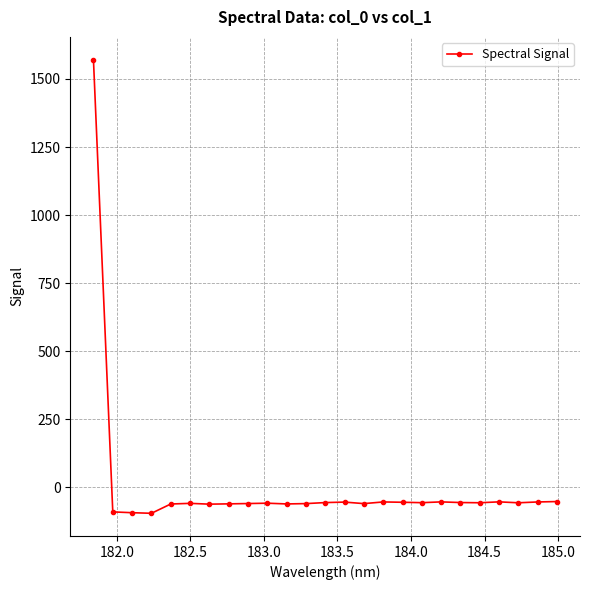

What is the maximum value shown in the chart?

1571.4